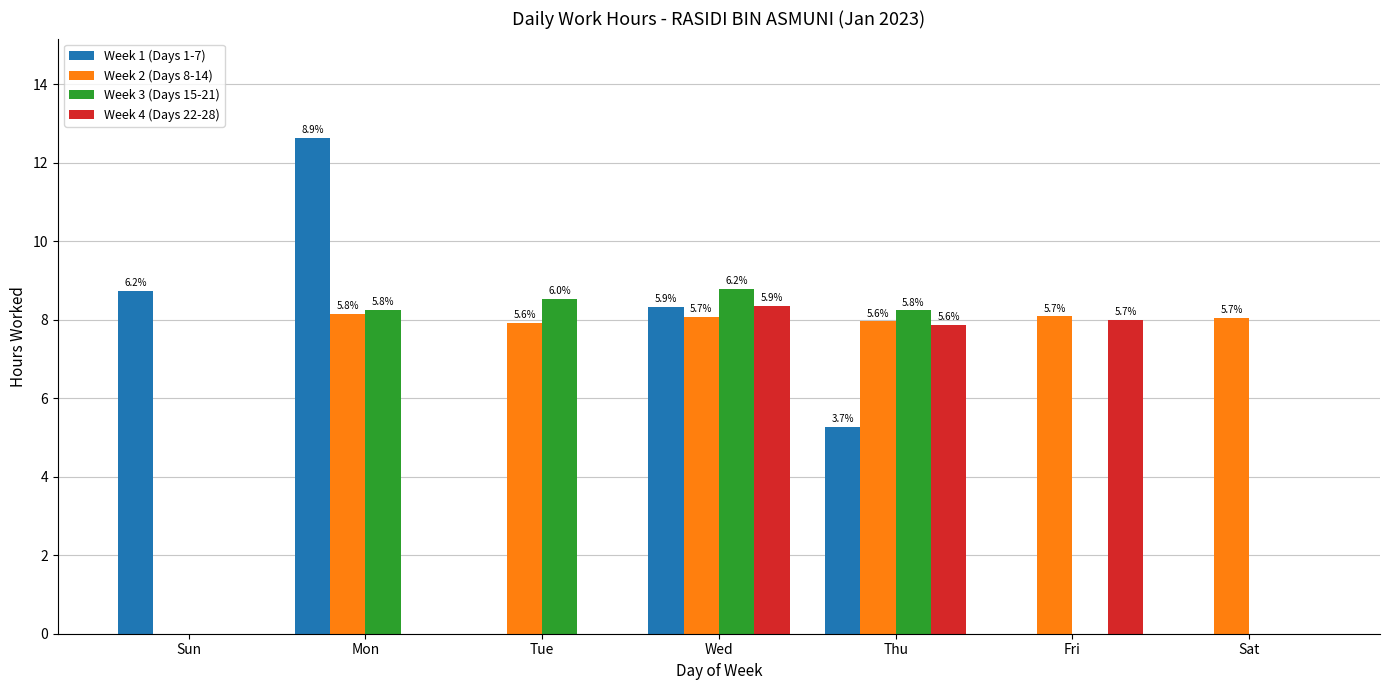

Does the chart contain stacked bars?

No